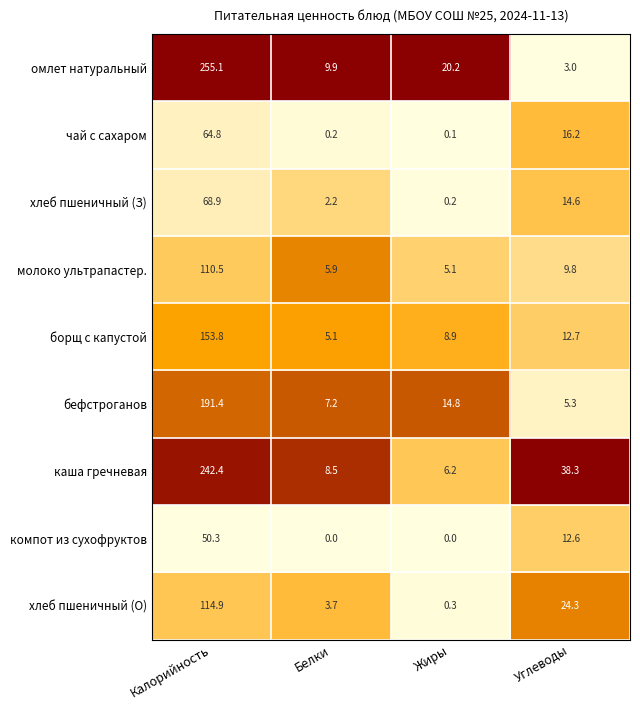

At Калорийность, list the series in order from smallest to largest.

компот из сухофруктов, чай с сахаром, хлеб пшеничный (З), молоко ультрапастер., хлеб пшеничный (О), борщ с капустой, бефстроганов, каша гречневая, омлет натуральный